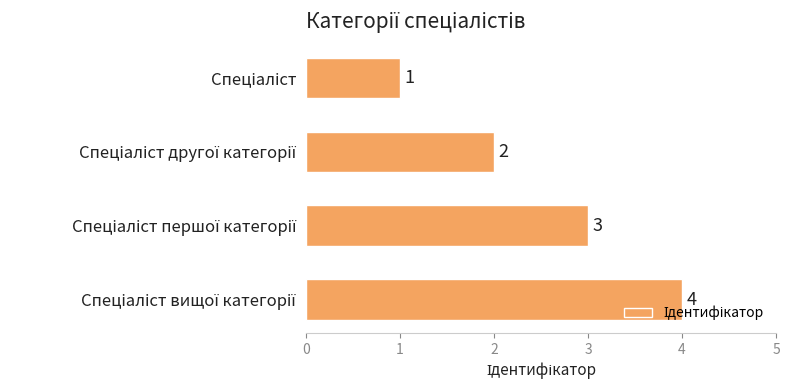

How many values are between 2 and 4?

3